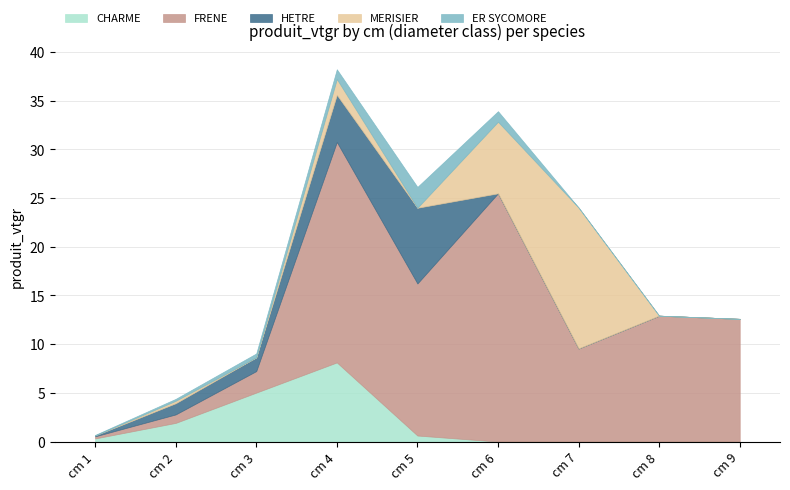

At how many categories does at least one series exceed 15?

3